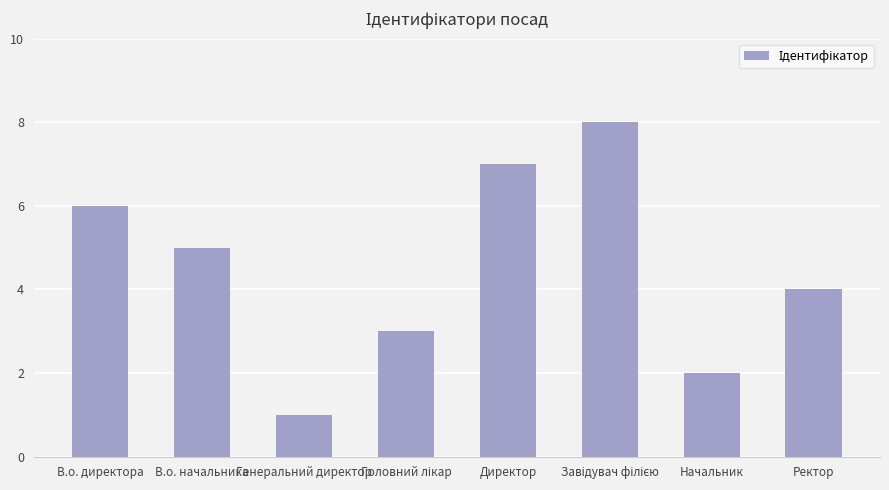

The value at Генеральний директор is 0. True or false?

False